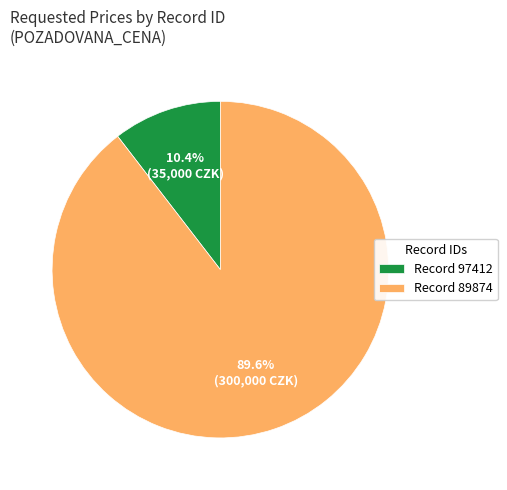

Is the sum of Record 97412 and Record 89874 greater than half?

Yes